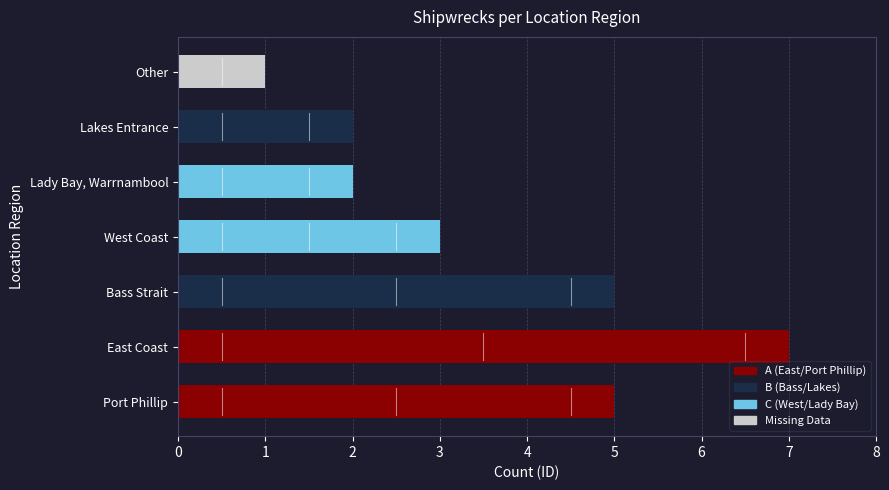

What is the difference between the maximum and second lowest values?

5